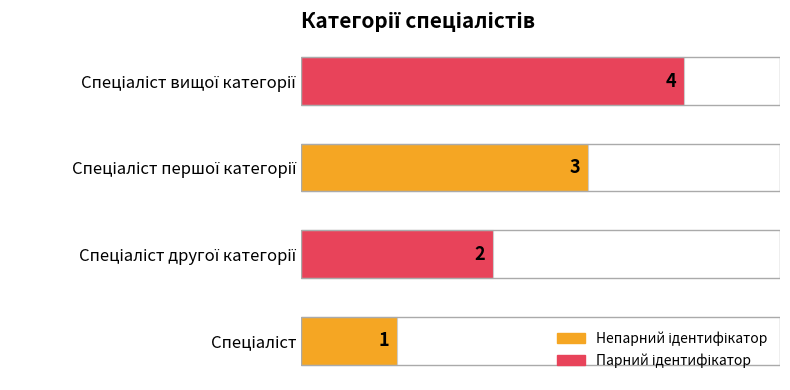

How many bars are there in total?

4